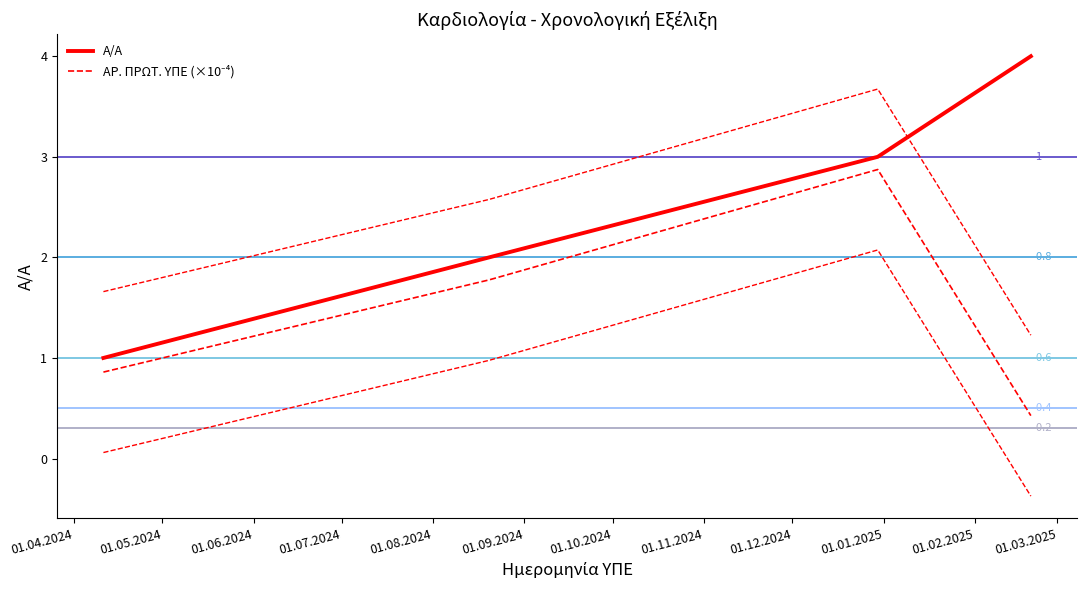

What is the average value of the ΑΡ. ΠΡΩΤ. ΥΠΕ (×10⁻⁴) series?

1.5